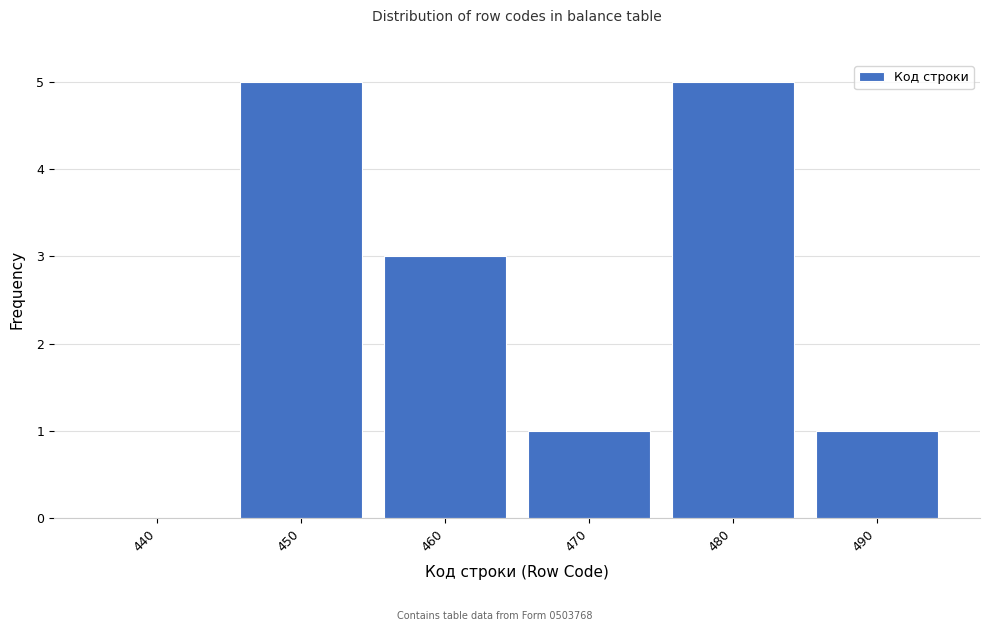

Reading left to right, transcribe all the data shown in this chart.

440=0	450=5	460=3	470=1	480=5	490=1